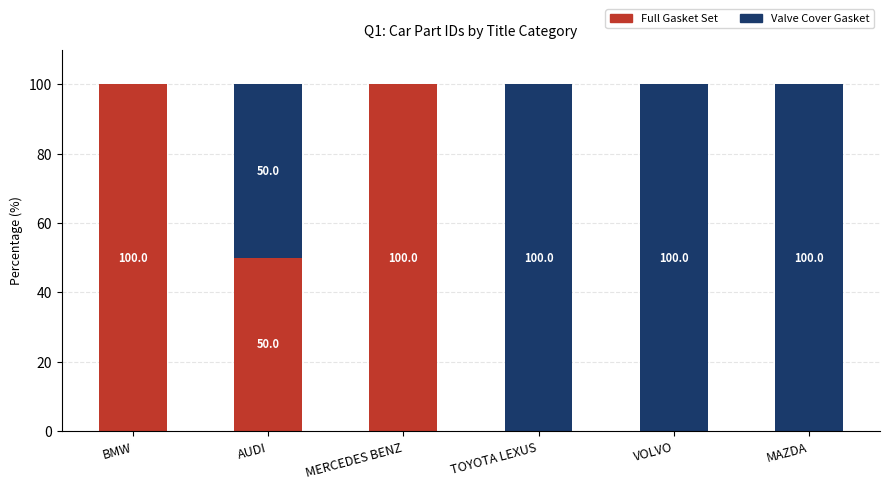

What is the total value across all series at MERCEDES BENZ?

100